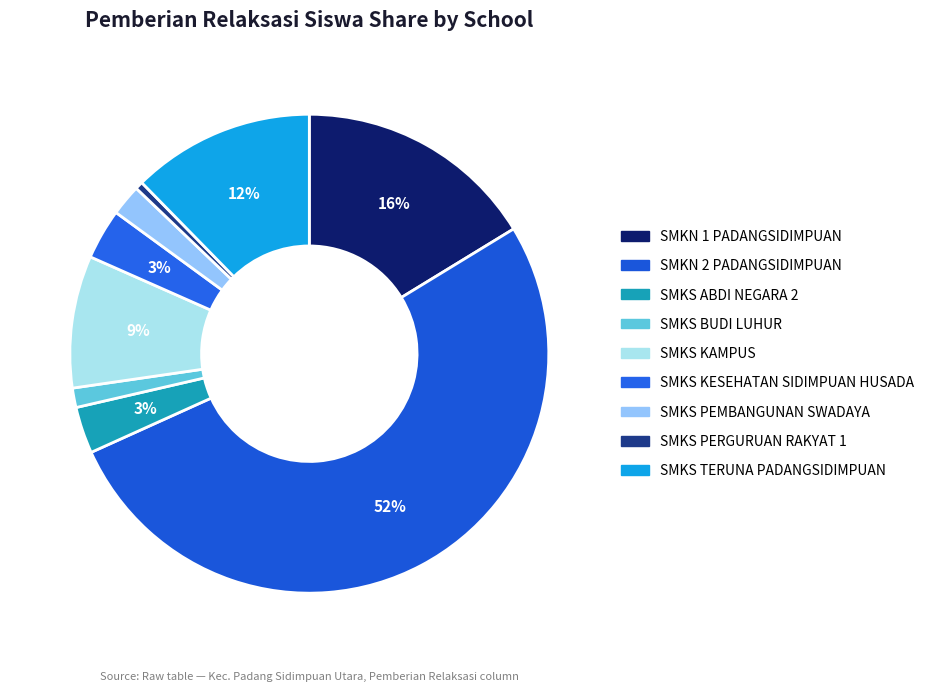

Does any single category account for the majority?

Yes